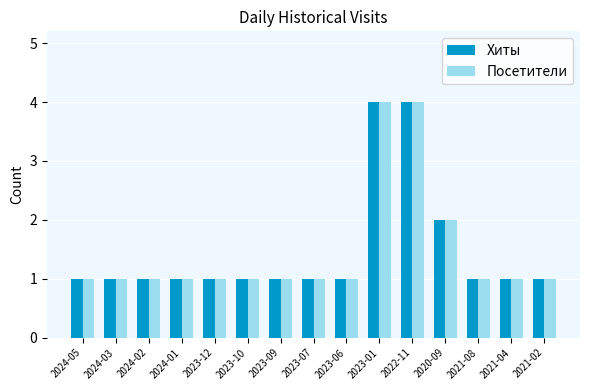

What is the sum of all Хиты values?

22